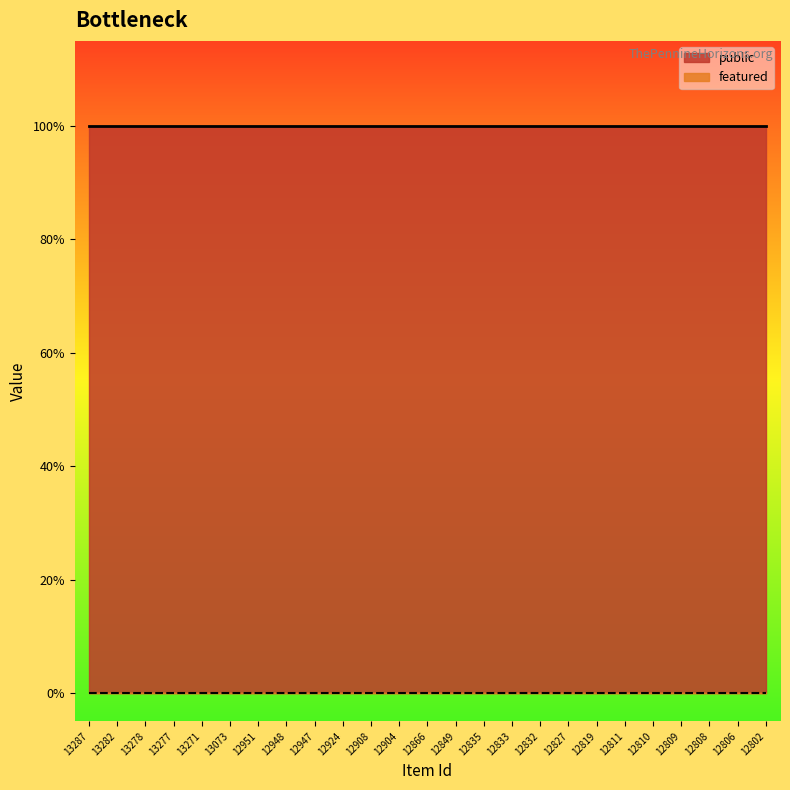

Which label corresponds to the smallest value in the chart?

13287